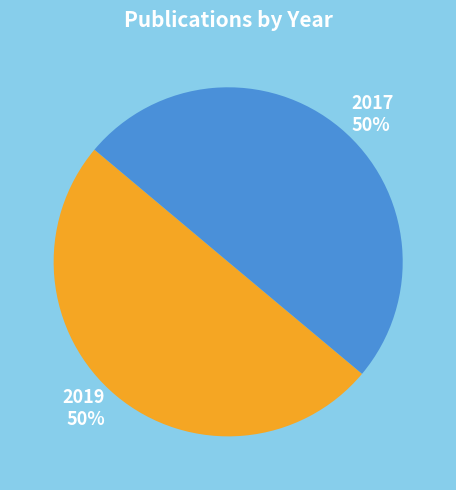

How many slices are in this pie chart?

2